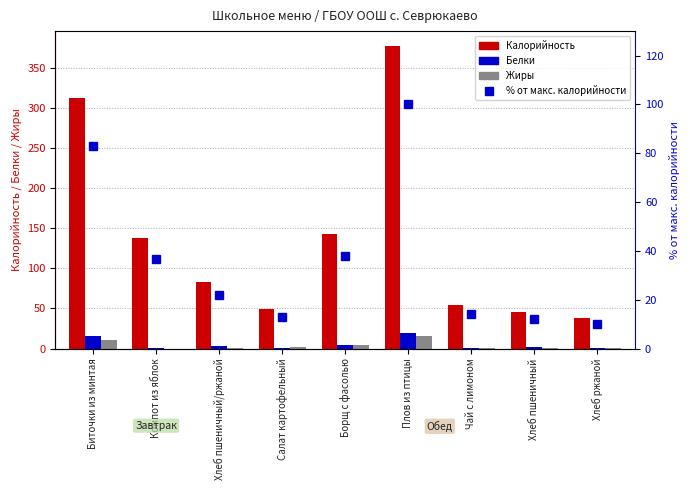

The % от макс. калорийности series shows 5.7 at Хлеб ржаной. True or false?

False